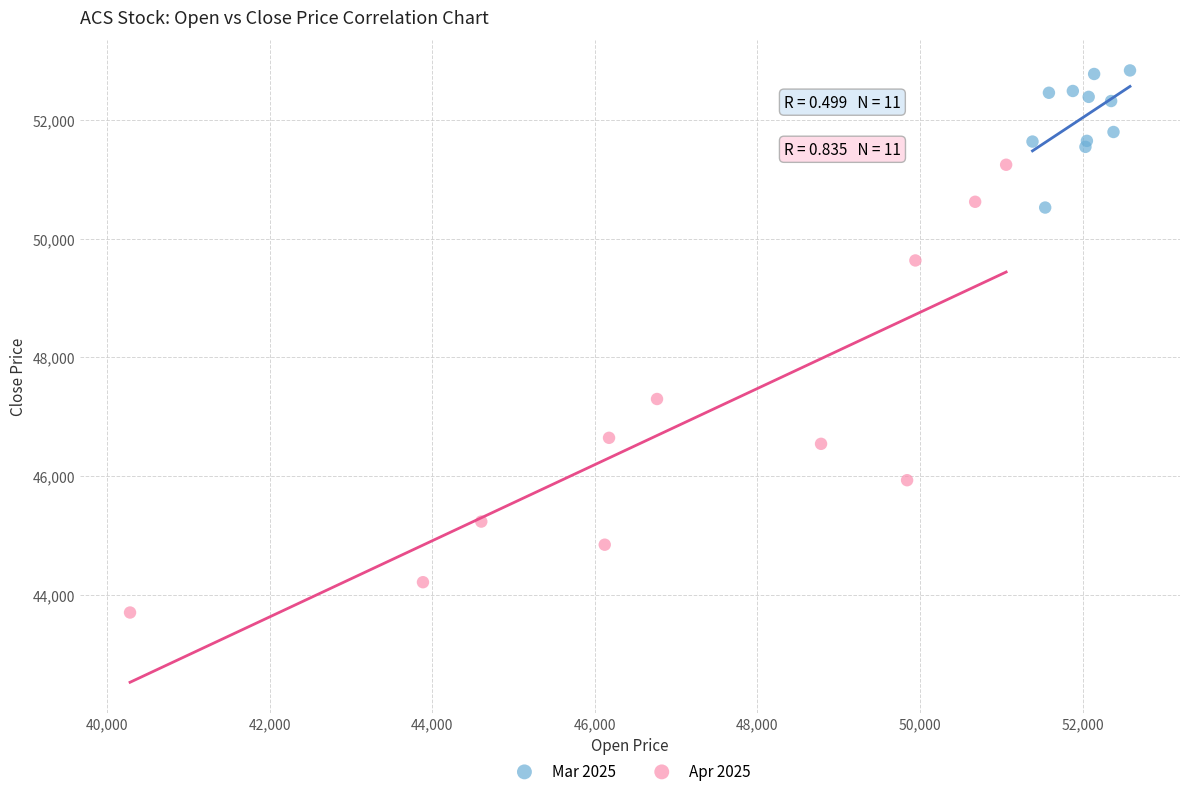

Which series reaches the minimum Y coordinate?

Apr 2025